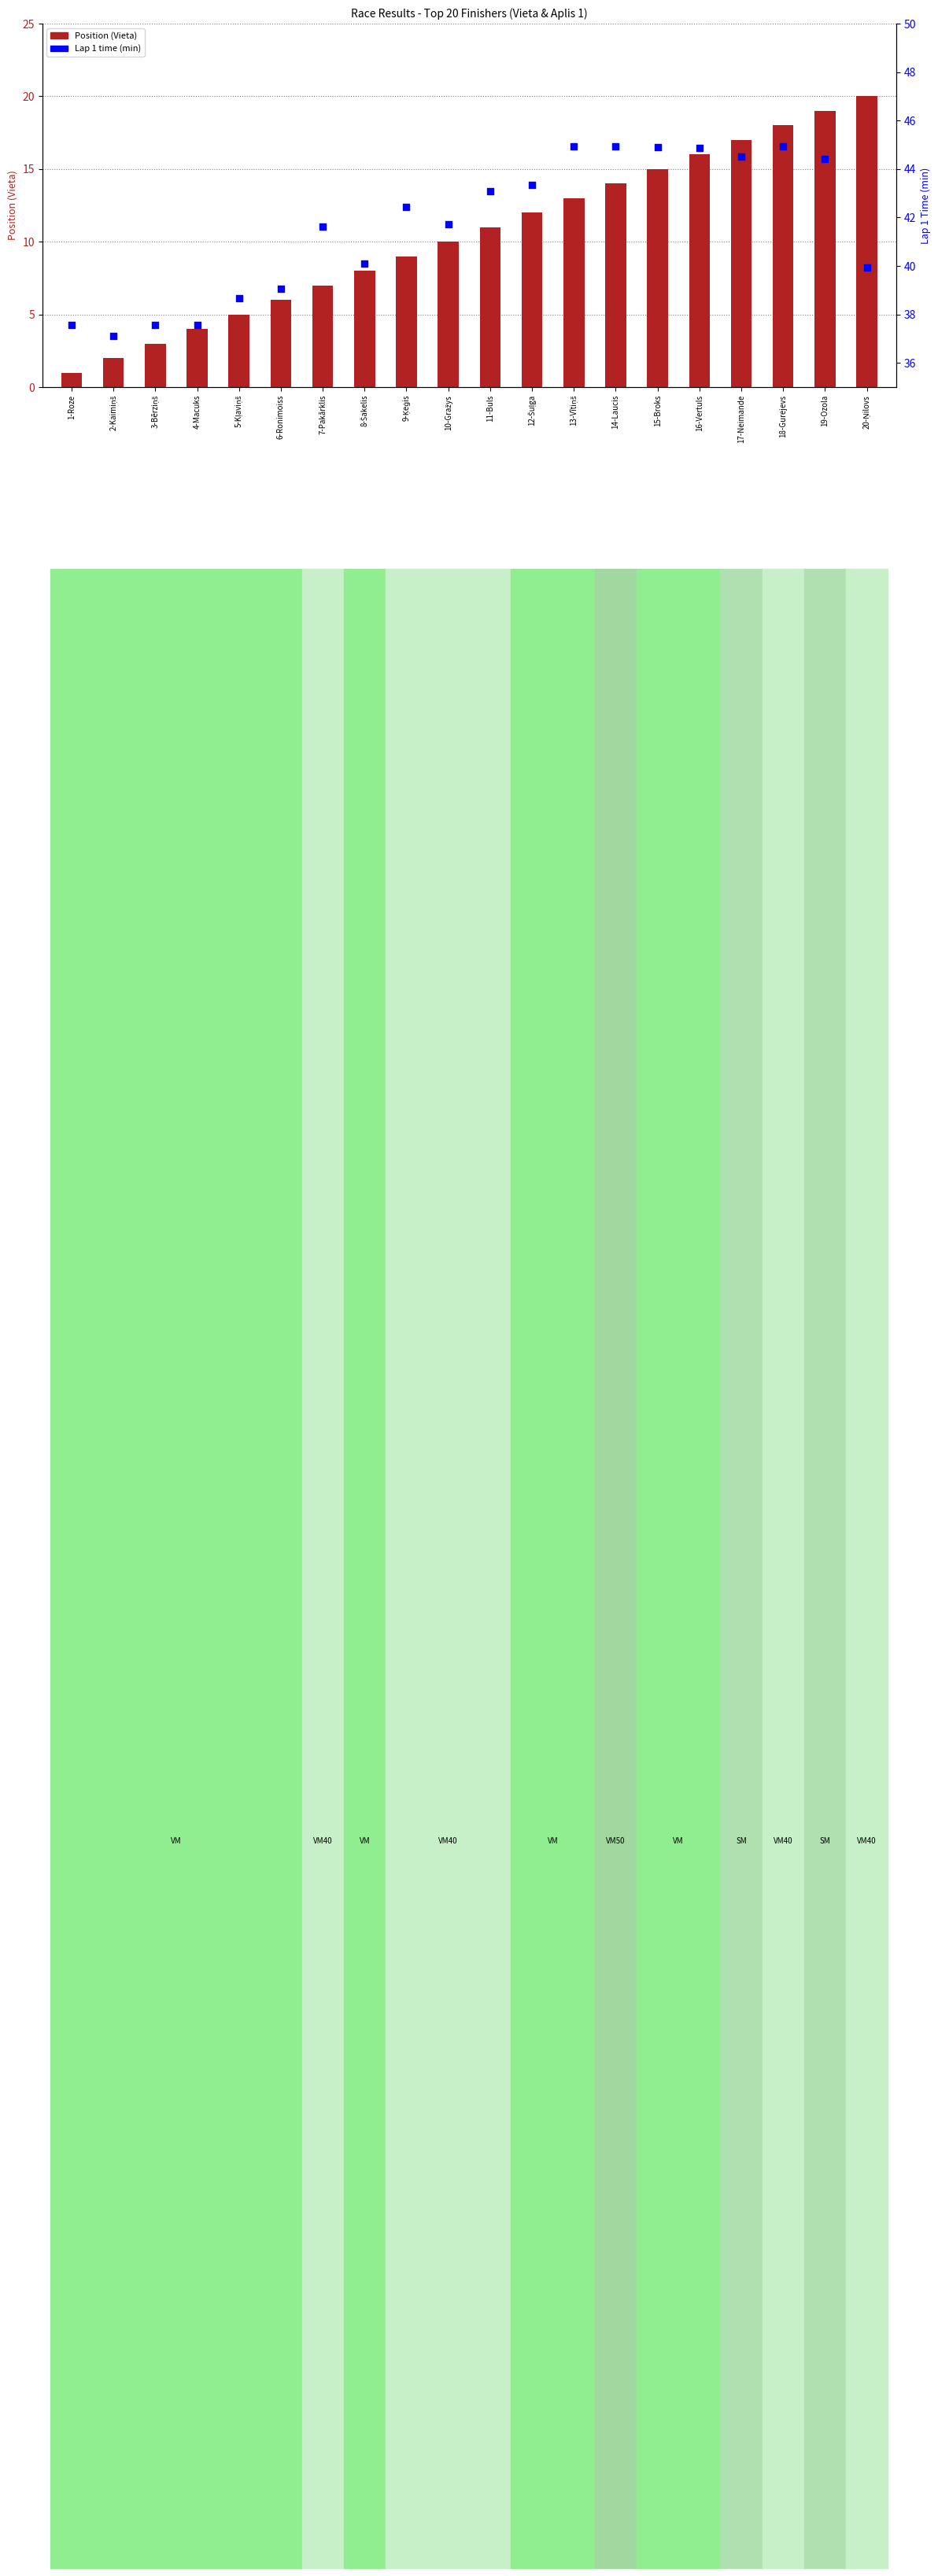

At which category is the sum across all series the highest?

19-Ozola